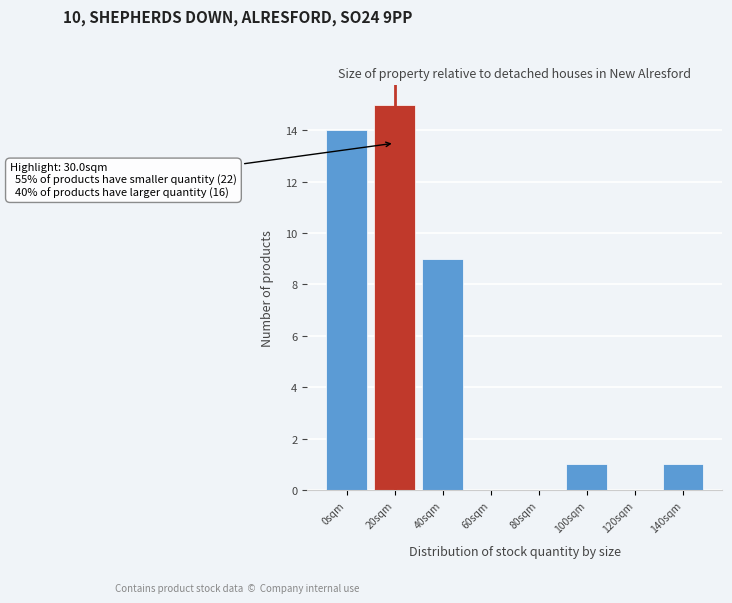

Reading left to right, list all the values displayed in this chart.

0sqm=14	20sqm=15	40sqm=9	60sqm=0	80sqm=0	100sqm=1	120sqm=0	140sqm=1